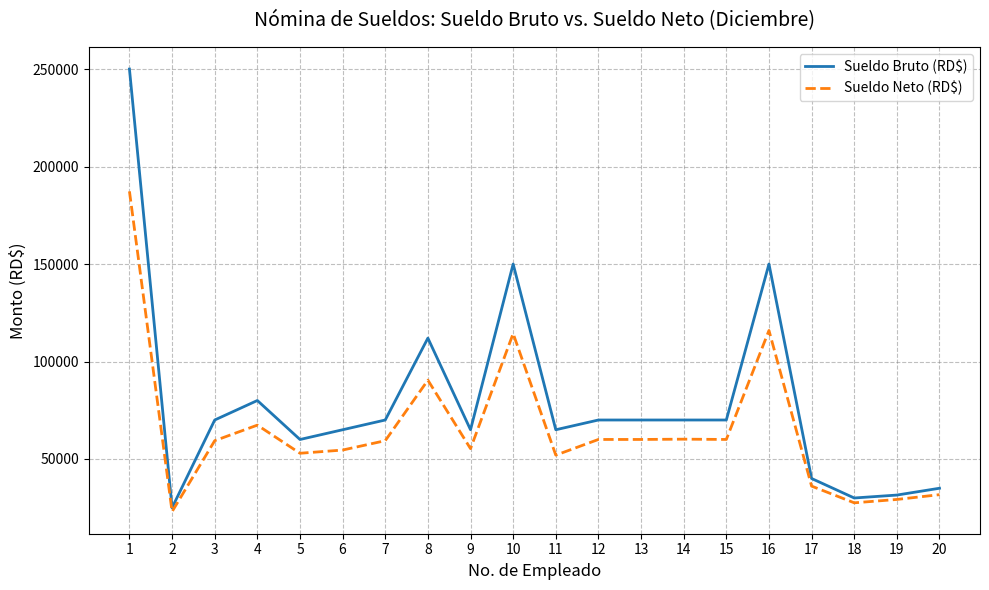

The value of Sueldo Neto (RD$) at 15 is 60023.5. True or false?

True